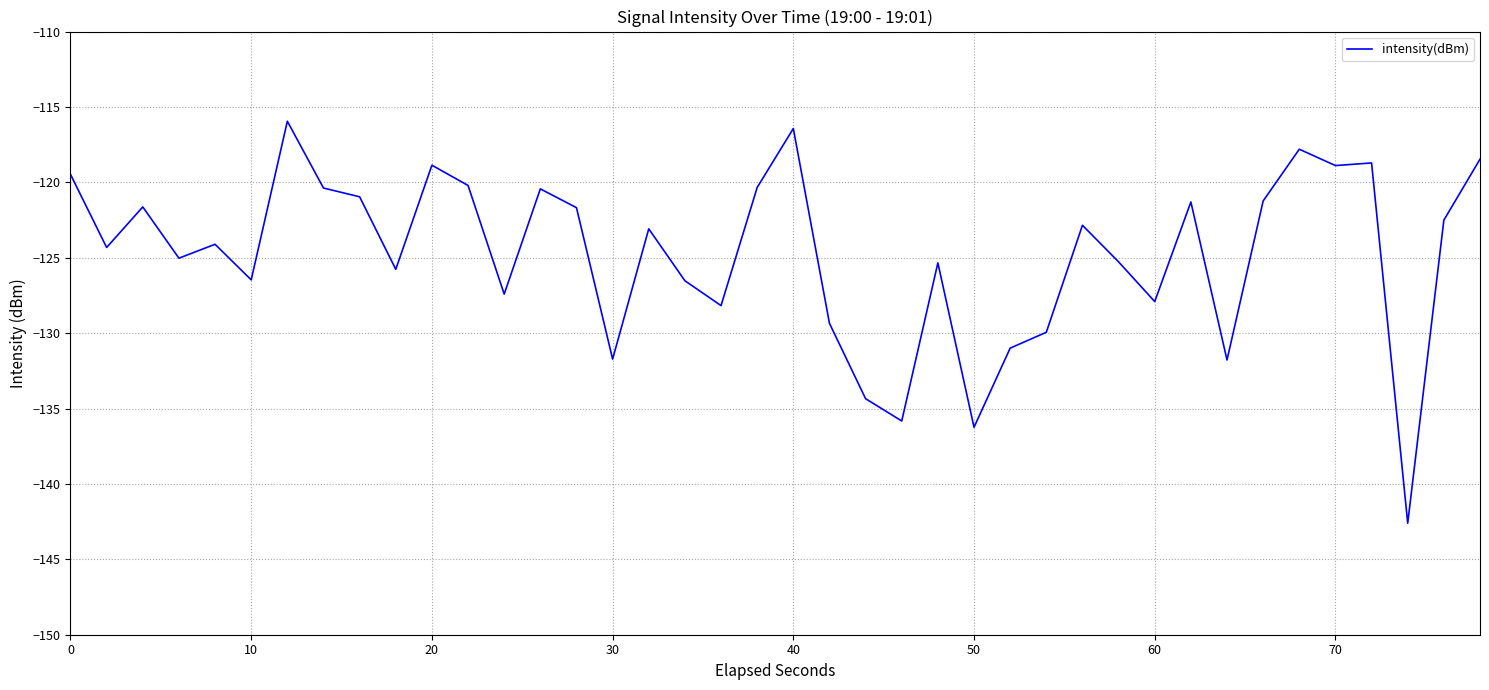

What is the greatest value displayed?

-115.9